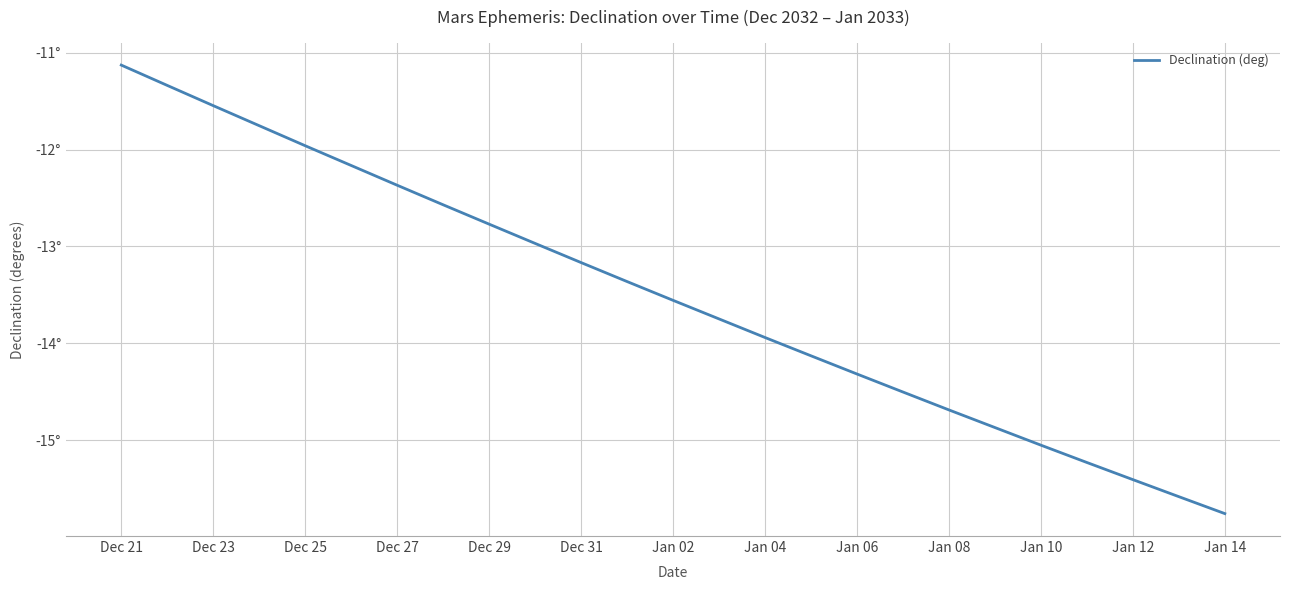

Does the chart display data point markers on the line(s)?

No